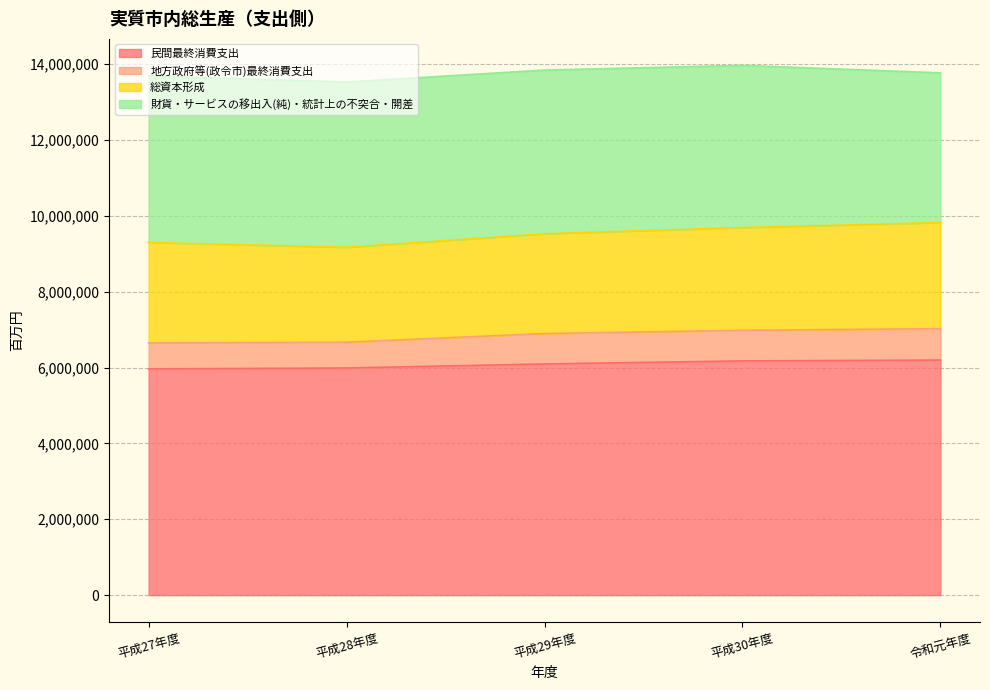

True or false: 地方政府等(政令市)最終消費支出 has a value of 7026367 at 令和元年度.

True